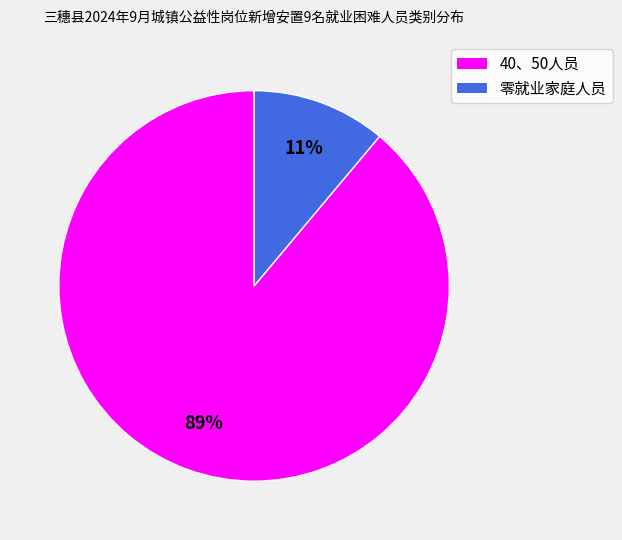

The 40、50人员 slice represents 99% of the pie. True or false?

False